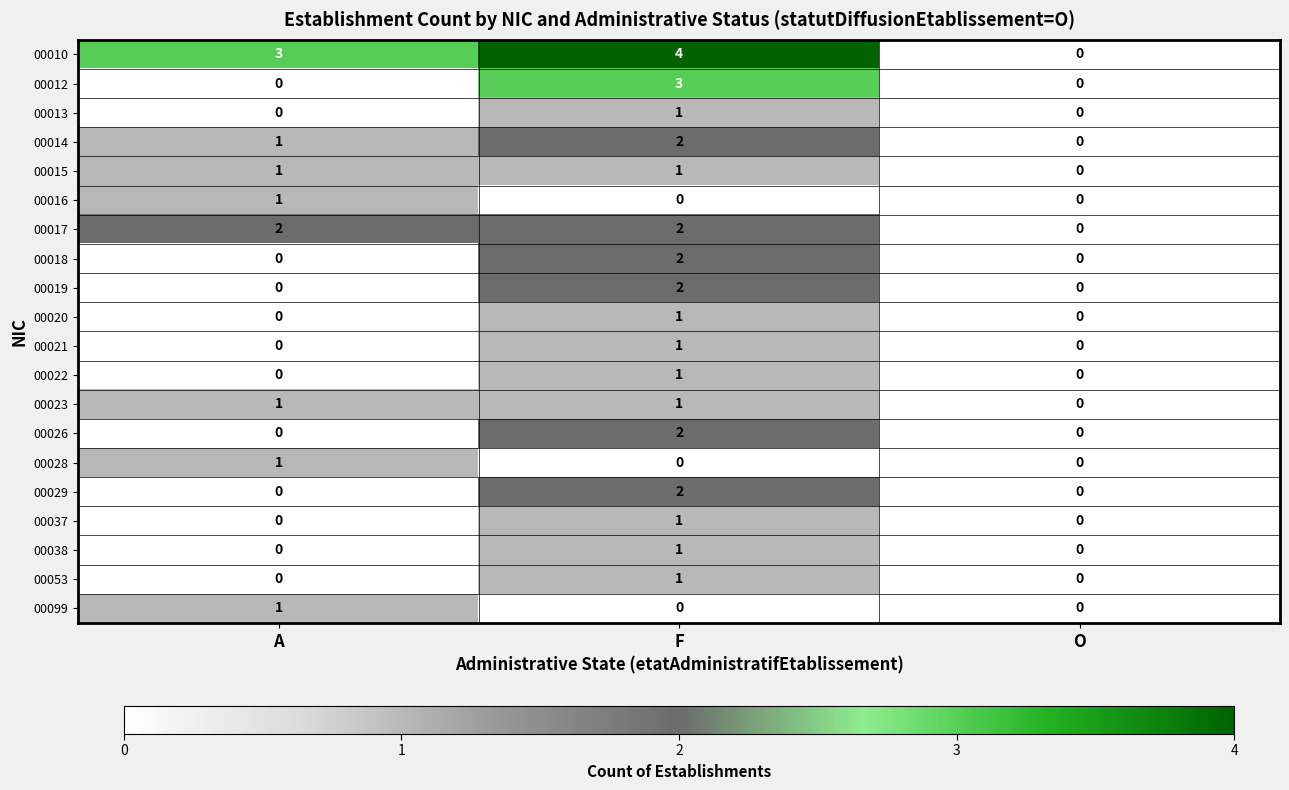

What is the maximum value for 00010?

4